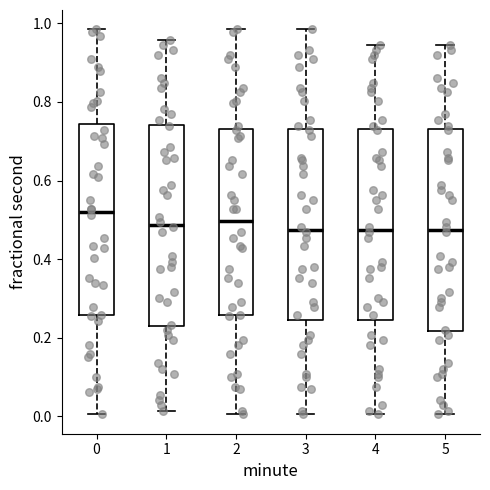

Reading left to right, read every box against the y-axis: the position of its median line, the range the box covers, and the ends of its whiskers. The values are not printed on the chart, so give them approximately, as read against the axis.

0: median 0.52, box 0.26 to 0.74, whiskers 0.00 to 0.98
1: median 0.48, box 0.22 to 0.74, whiskers 0.02 to 0.96
2: median 0.50, box 0.26 to 0.74, whiskers 0.00 to 0.98
3: median 0.48, box 0.24 to 0.74, whiskers 0.00 to 0.98
4: median 0.48, box 0.24 to 0.74, whiskers 0.00 to 0.94
5: median 0.48, box 0.22 to 0.74, whiskers 0.00 to 0.94